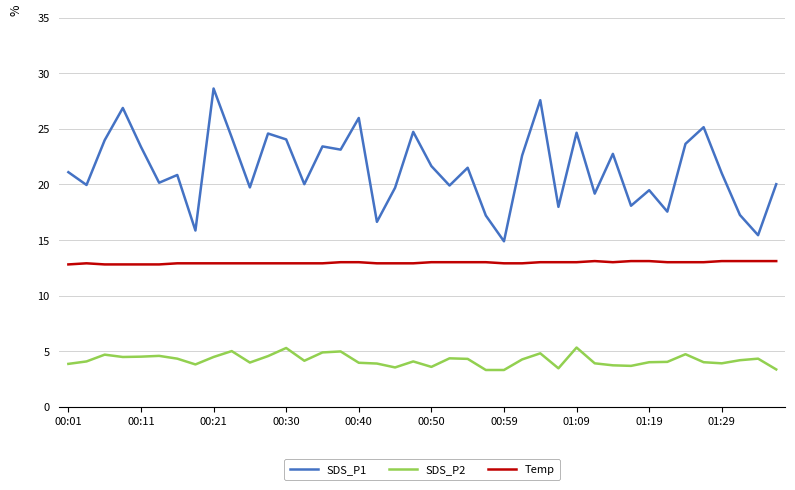

True or false: SDS_P1 and SDS_P2 intersect in this chart.

False